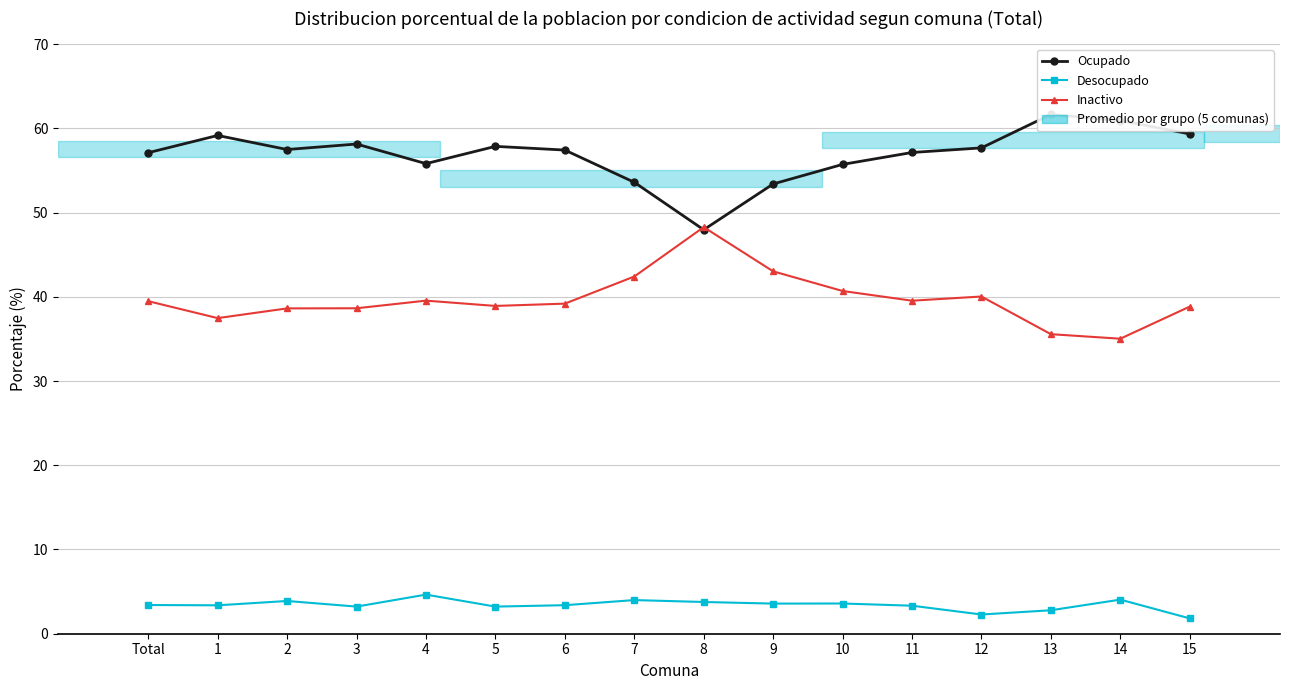

What is the greatest value displayed?

61.7